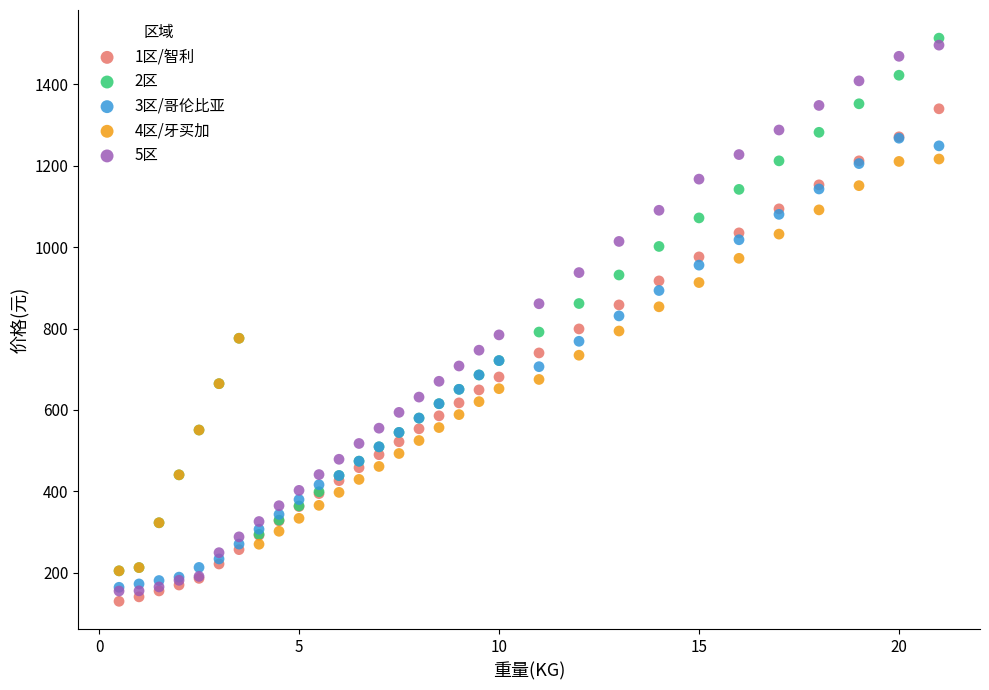

What are all the series names shown in the legend?

1区/智利, 2区, 3区/哥伦比亚, 4区/牙买加, 5区